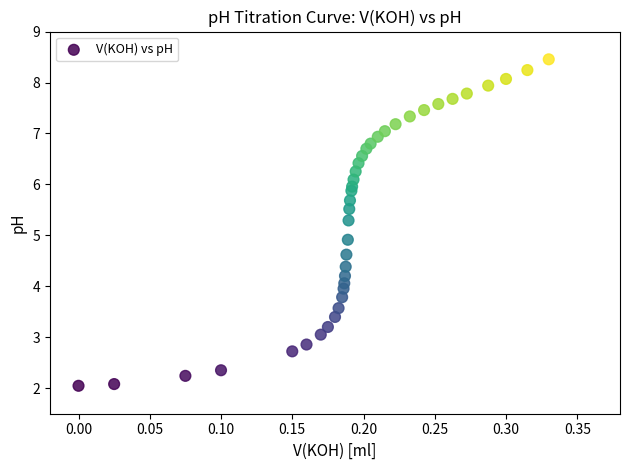

What Y value in the scatter plot is closest to 5?

4.9